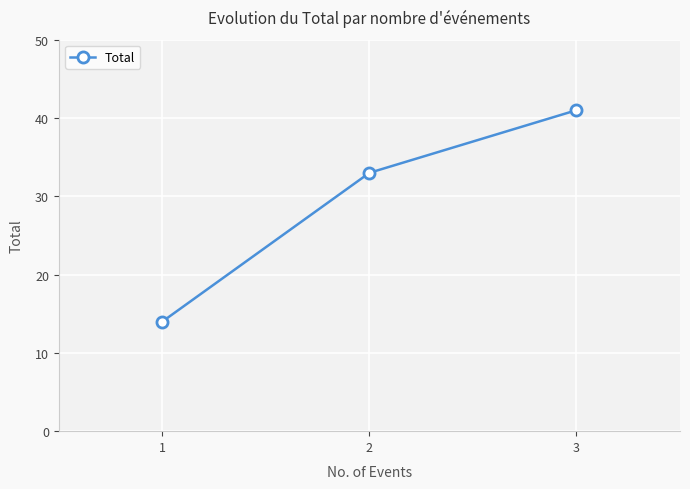

How many lines are shown in the chart?

1